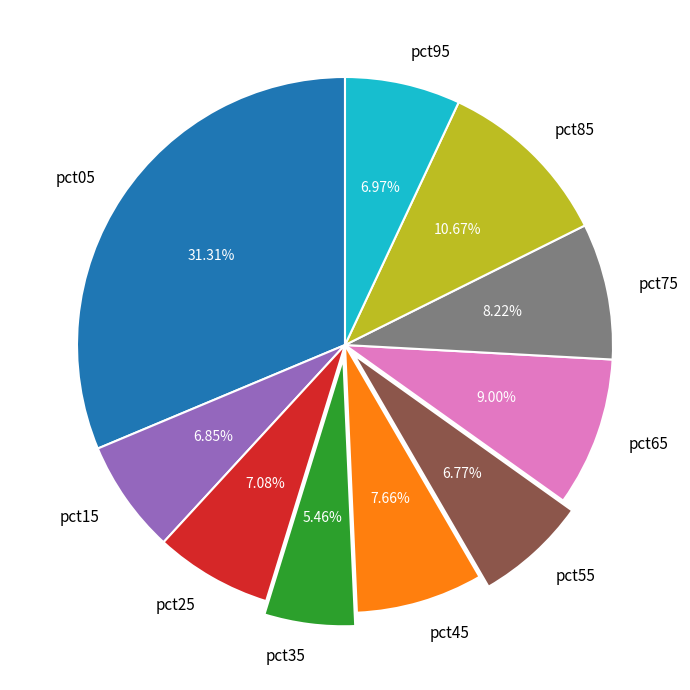

True or false: pct05 accounts for 31% of the total.

True